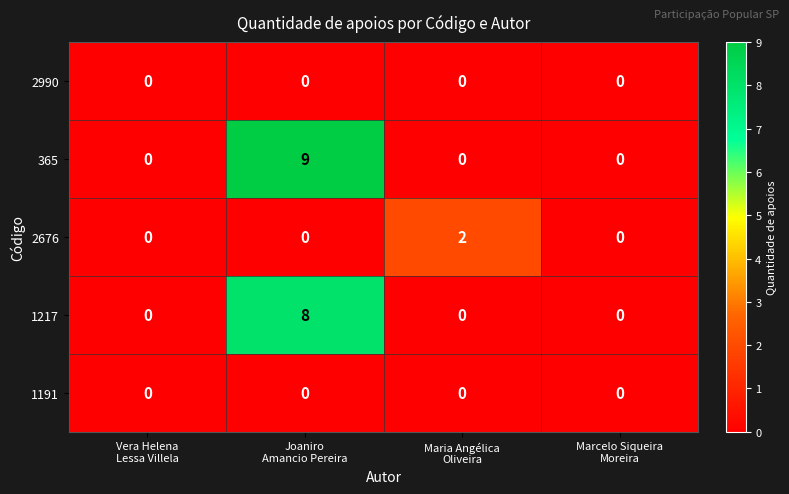

What is the highest value of the 365 series?

9